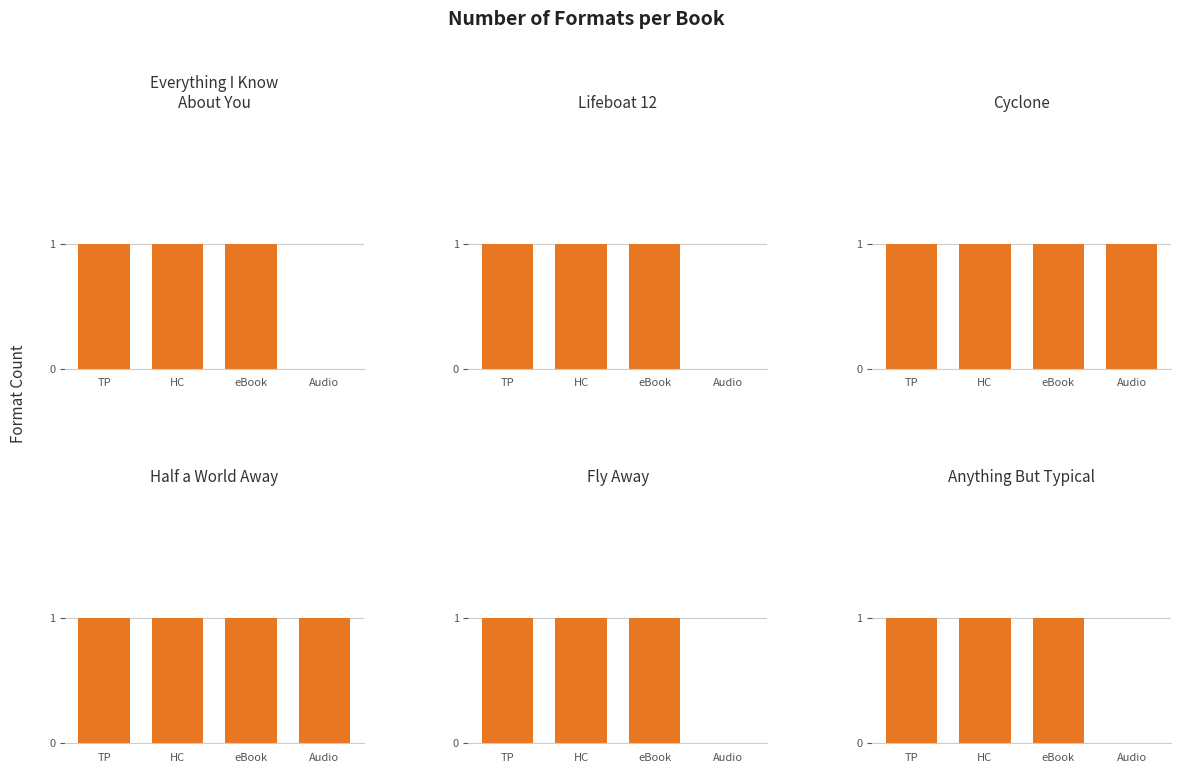

What is the sum of all Cyclone values?

4